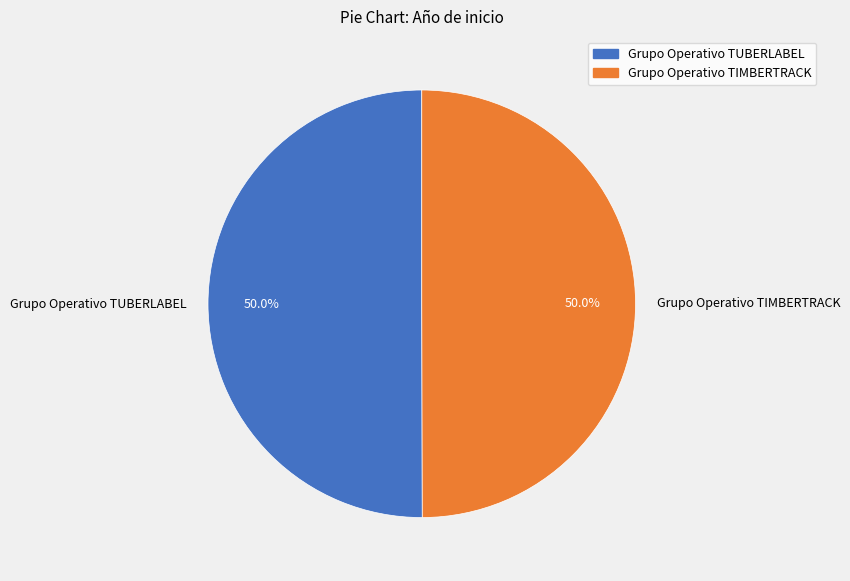

What is the ratio of the value at Grupo Operativo TUBERLABEL to the value at Grupo Operativo TIMBERTRACK?

1.0